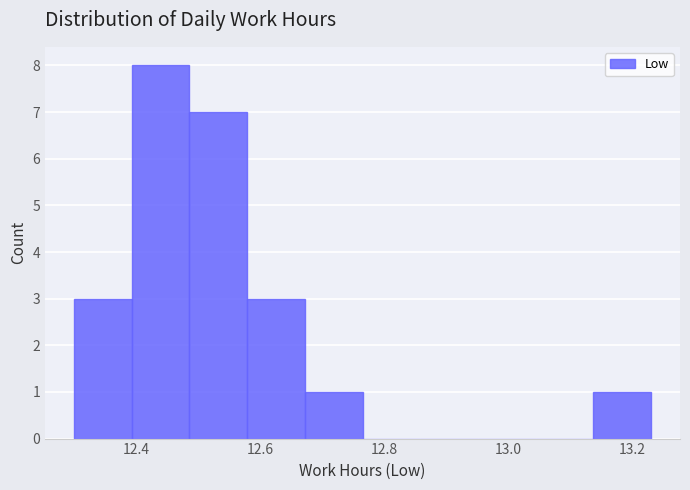

Reading left to right, transcribe this chart: for each bar, give the range it covers on the x-axis and its height. Neither the bar edges nor the heights are printed on the chart, so give them approximately, as read against the axes.

12.30 to 12.40: 3
12.40 to 12.48: 8
12.48 to 12.58: 7
12.58 to 12.68: 3
12.68 to 12.76: 1
12.76 to 12.86: 0
12.86 to 12.96: 0
12.96 to 13.04: 0
13.04 to 13.14: 0
13.14 to 13.24: 1